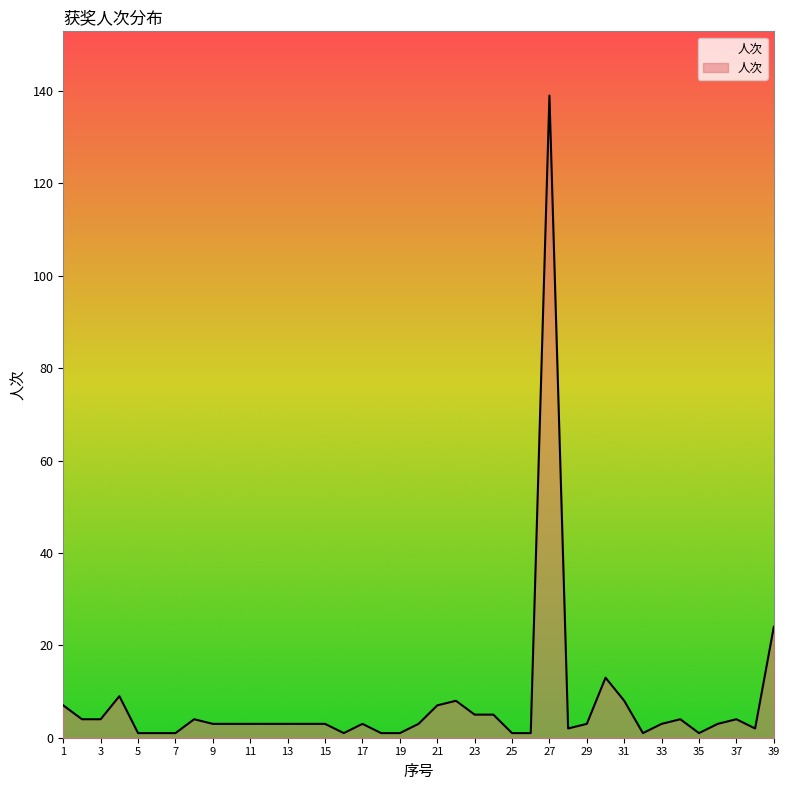

What is the greatest value displayed?

139